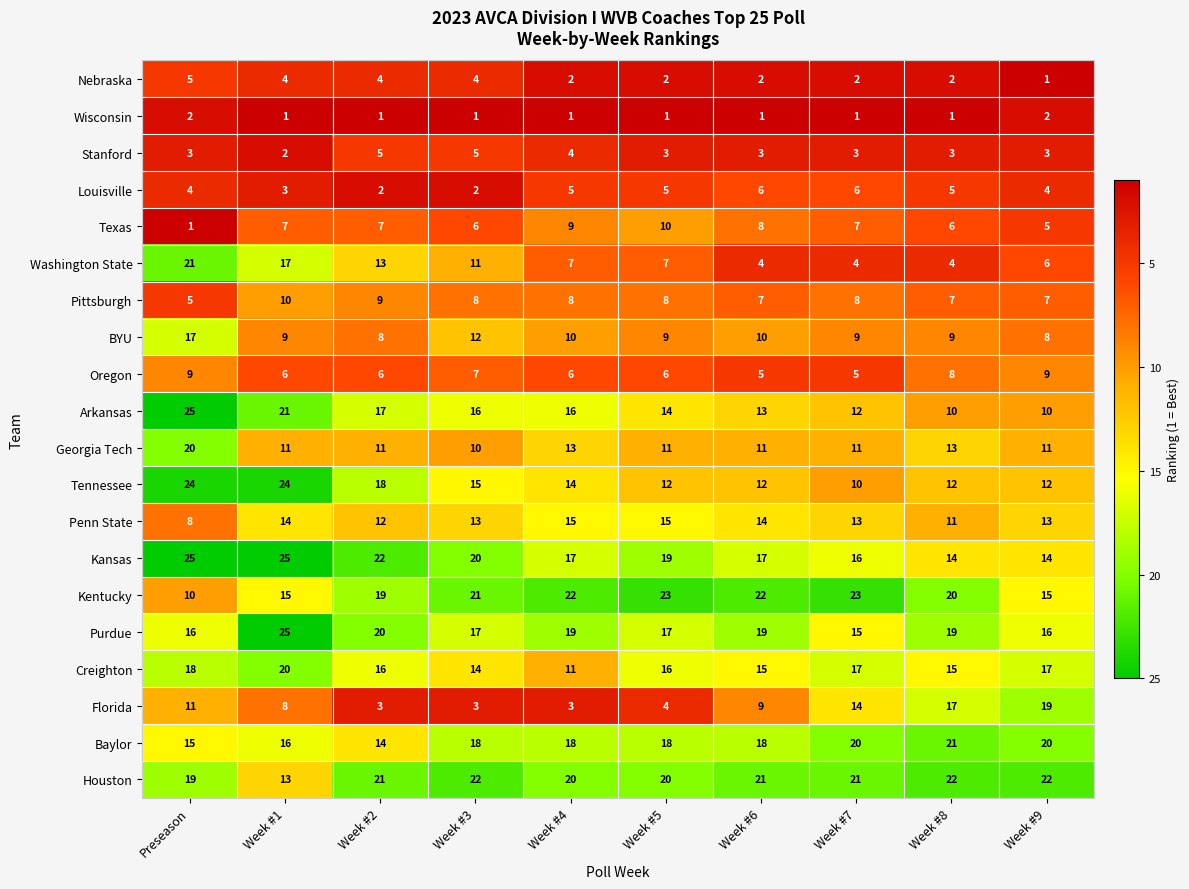

How many values in the Tennessee series are below 14?

5